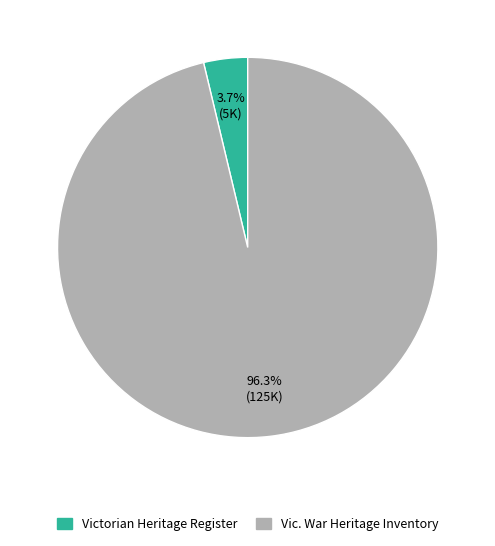

Which slice is the smallest?

Victorian Heritage Register